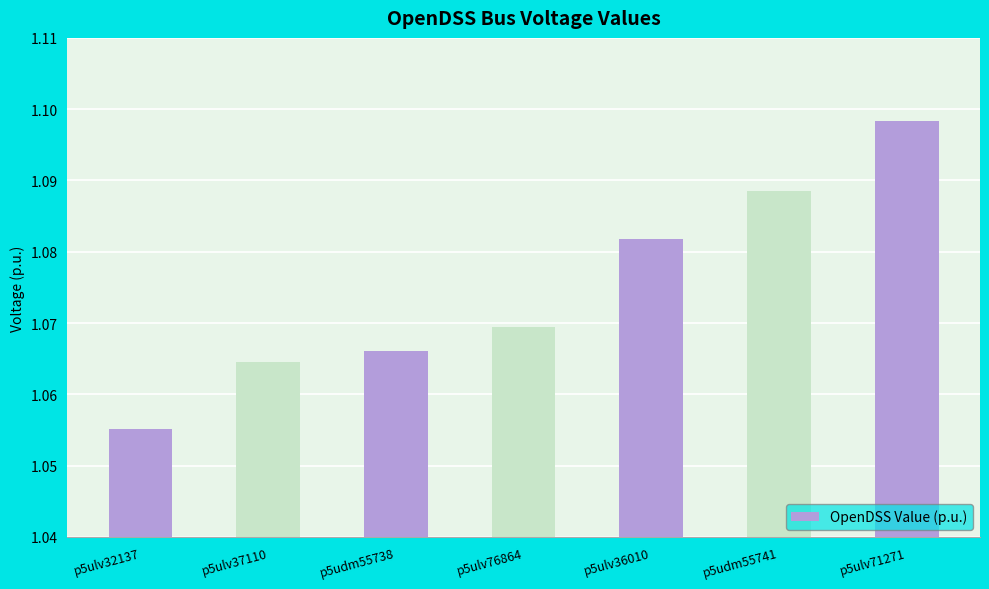

What is the sum of all values?

7.5